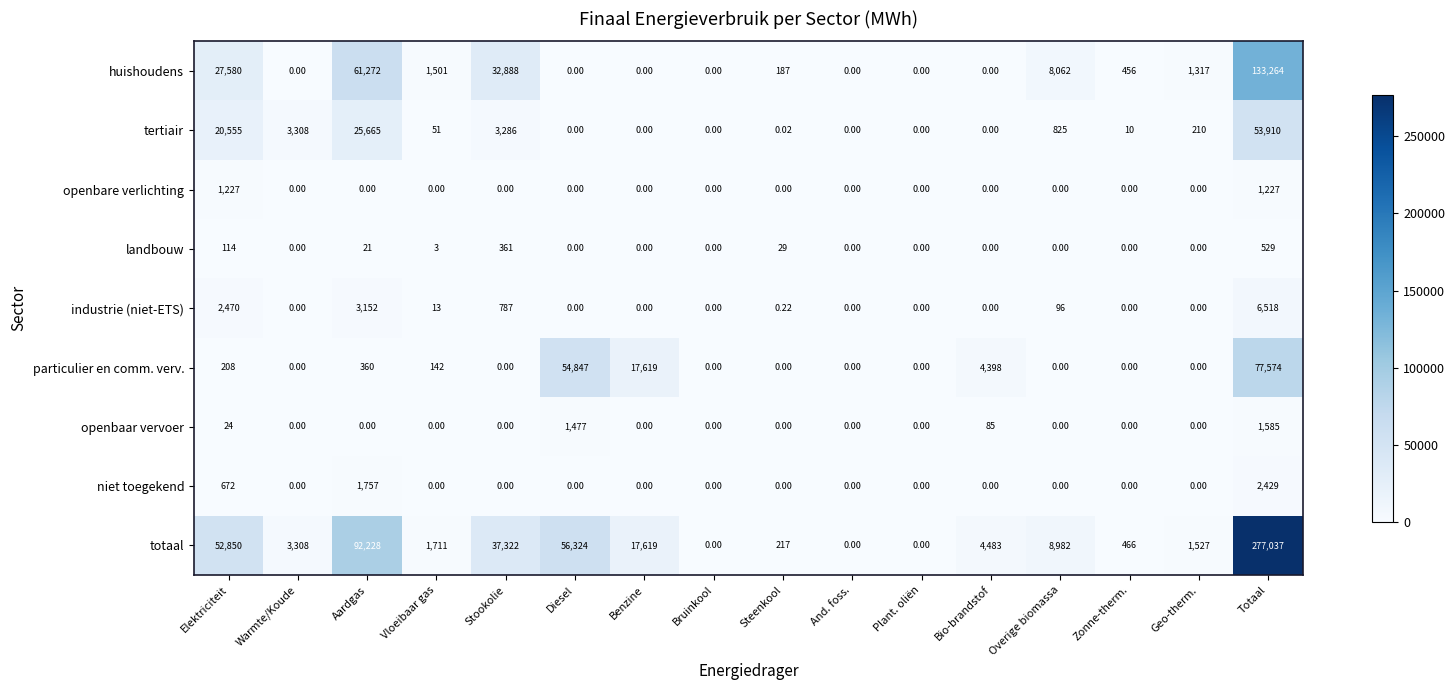

Where does the huishoudens series first go above 456?

Elektriciteit